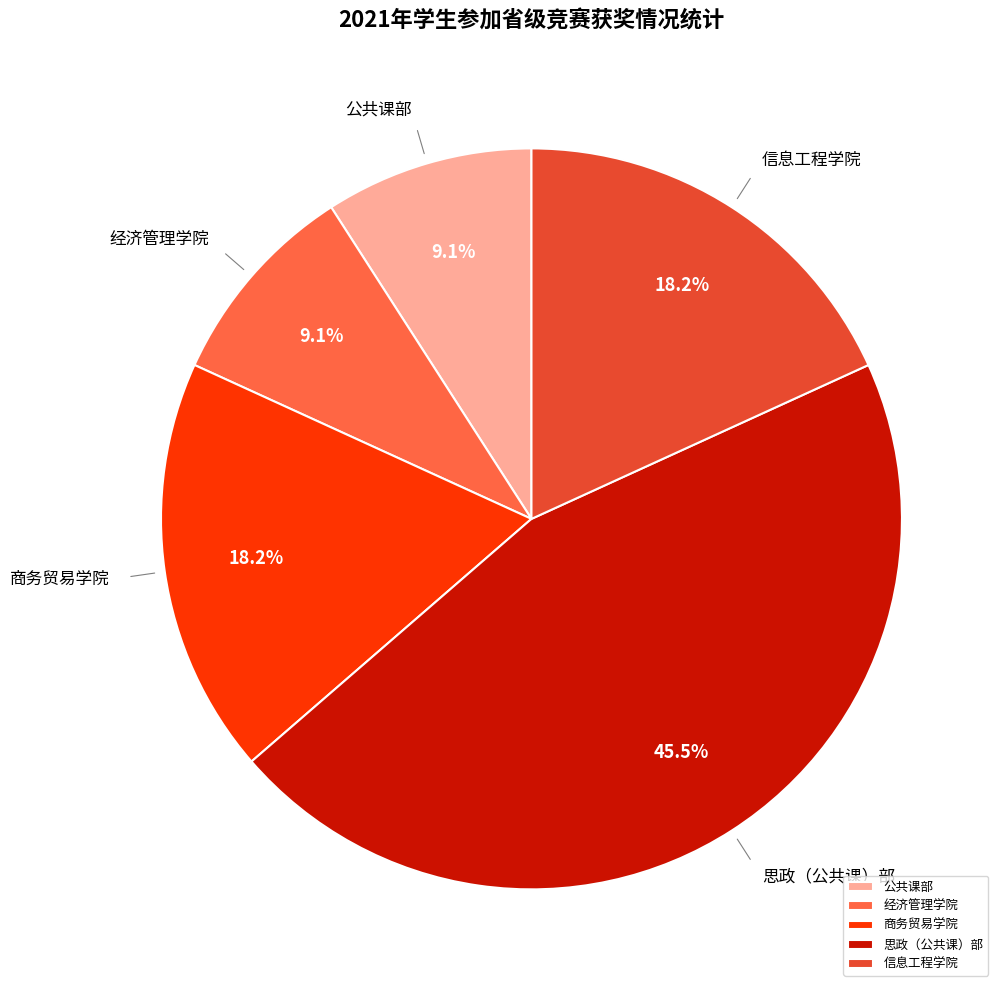

To the nearest percent, what portion does 经济管理学院 represent?

9%